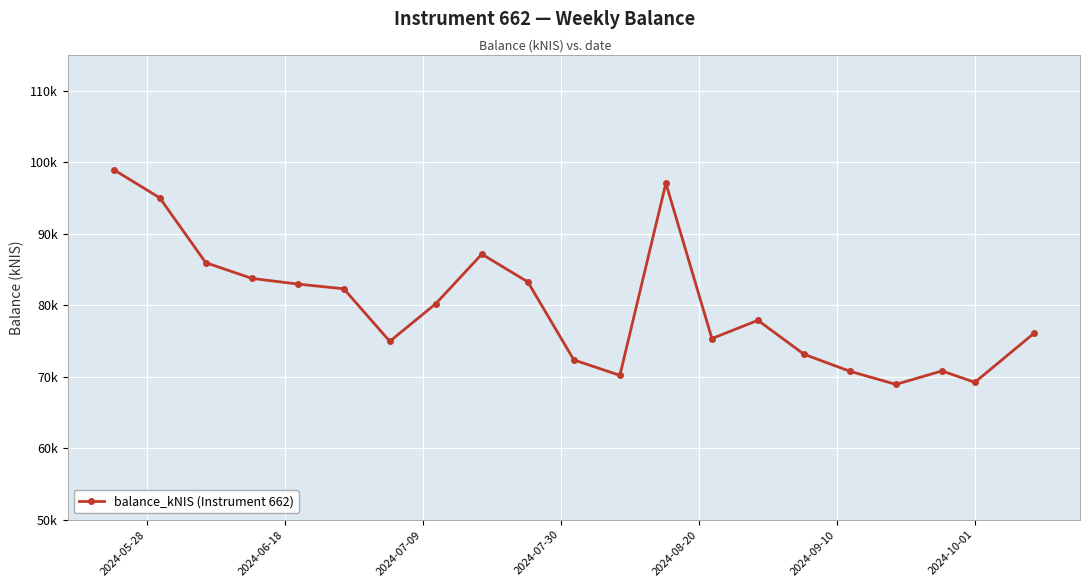

Is this an area chart (filled region under the line)?

No